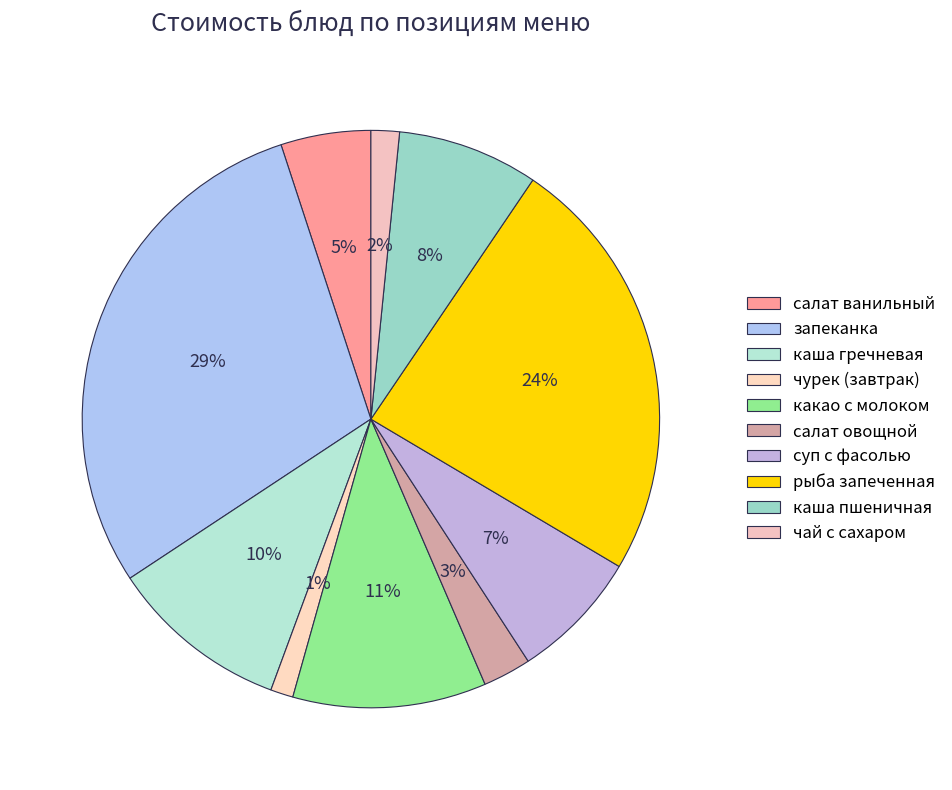

How many slices are in this pie chart?

10